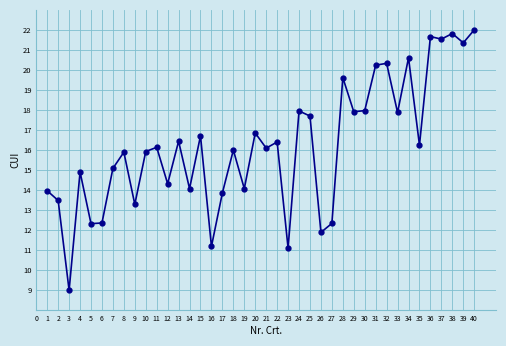

At which category does the chart reach its peak across all series?

40